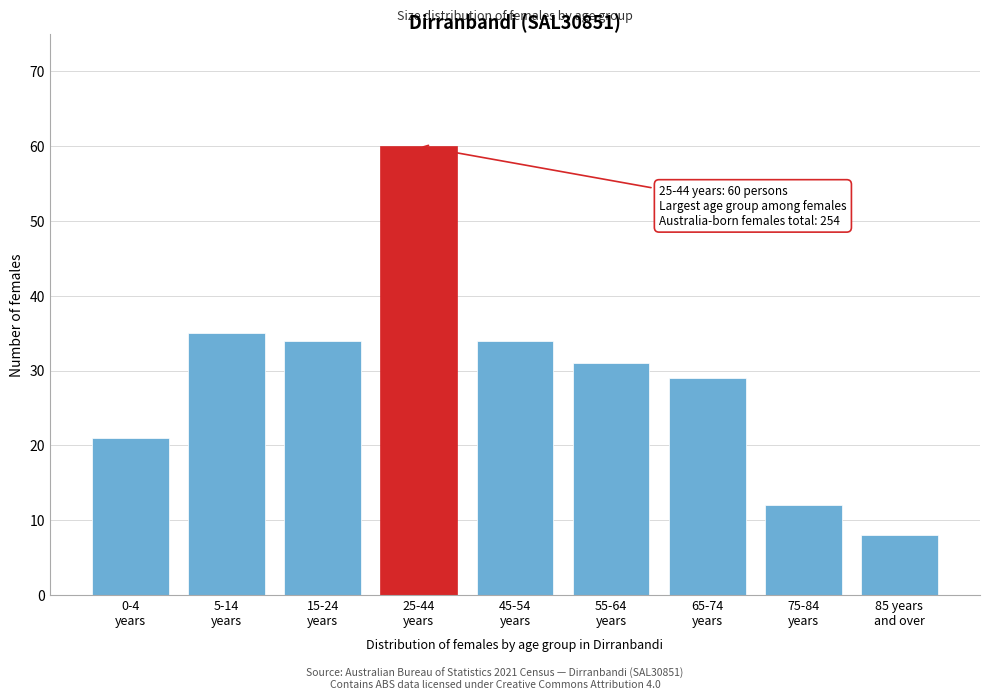

What is the smallest value displayed?

8